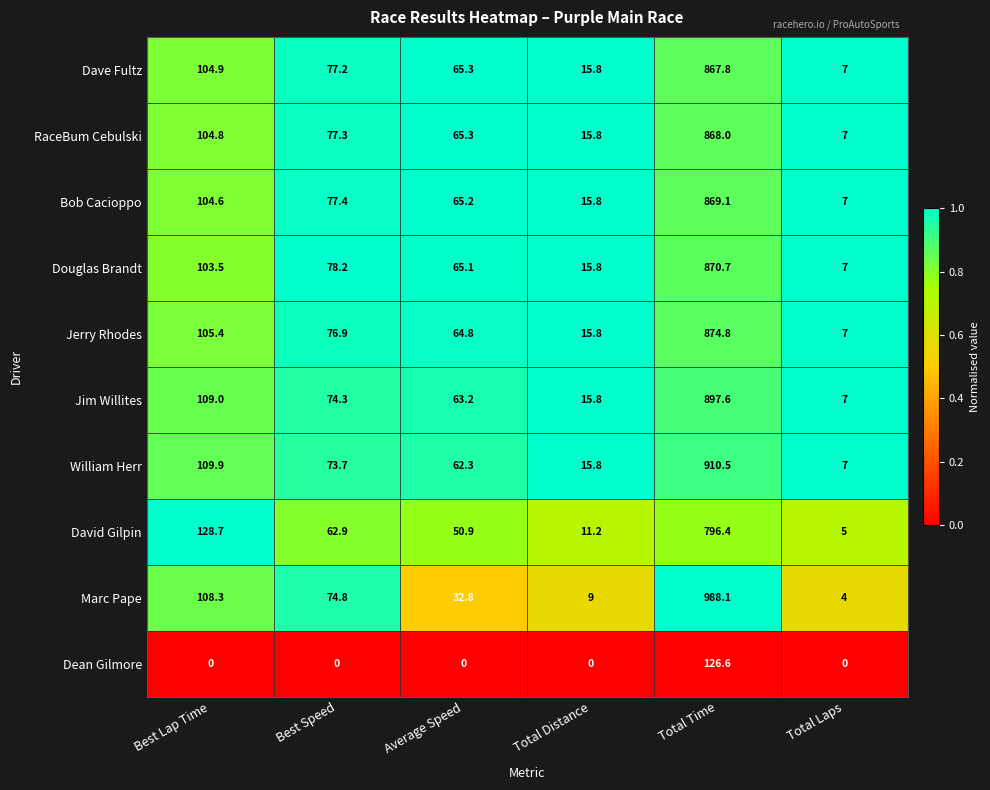

At which category is the sum across all series the highest?

Total Time